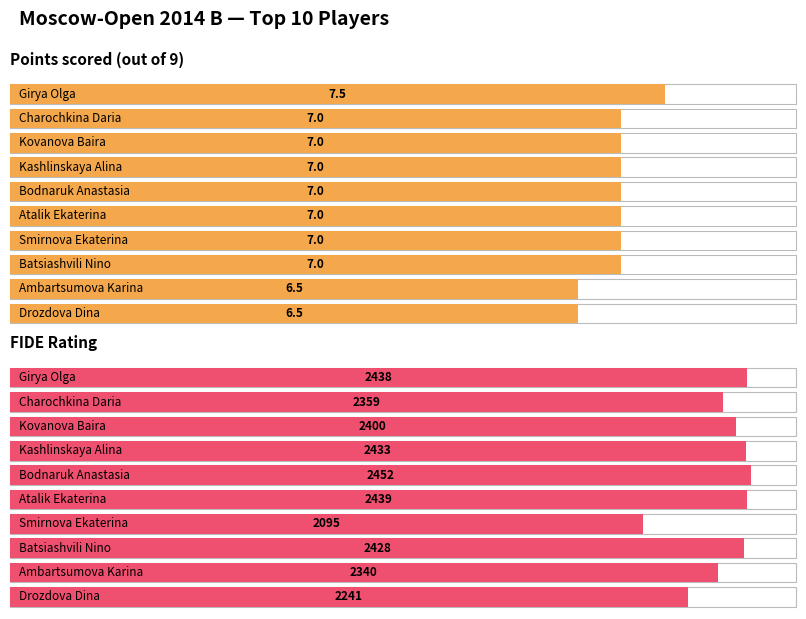

Rank the series by their average value, from highest to lowest.

Рейт., Очки